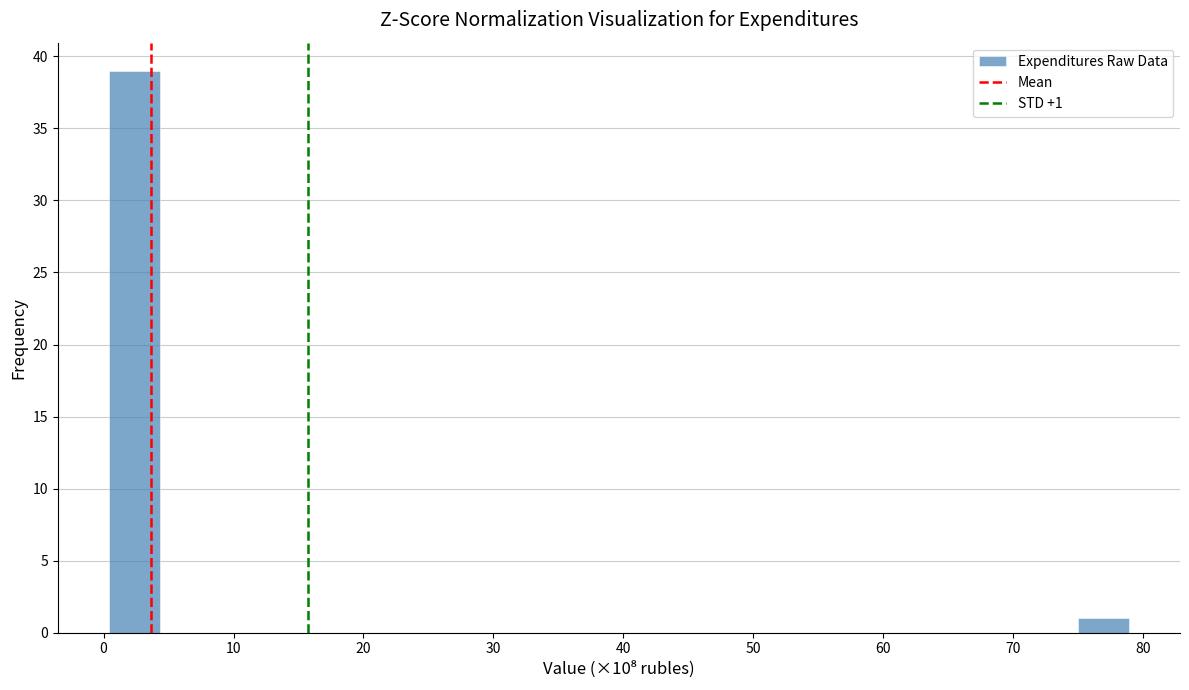

Read against the x-axis, roughly where is the centre of the tallest bar?

2